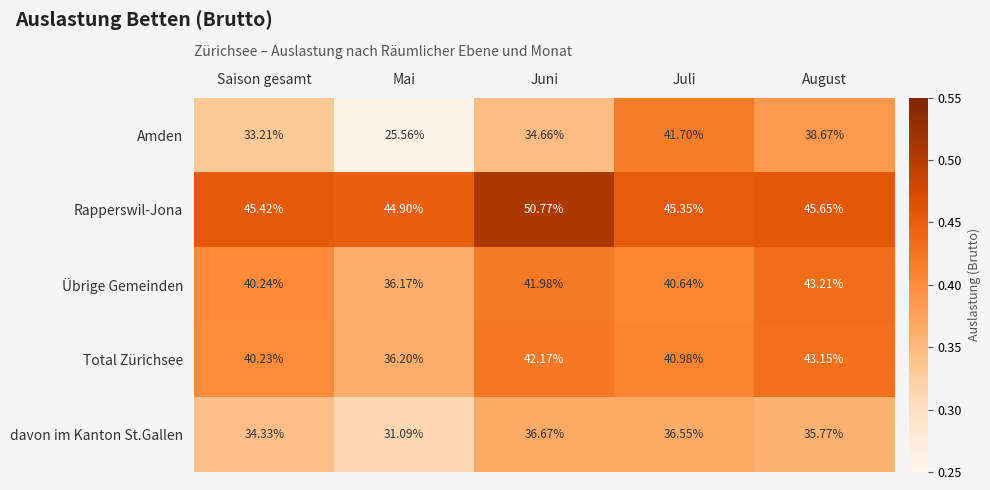

Which series has the largest range (max minus min)?

Amden